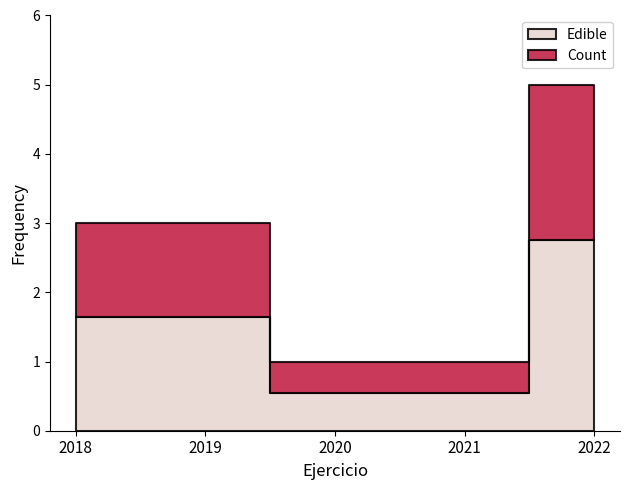

Is this an area chart (filled region under the line)?

No